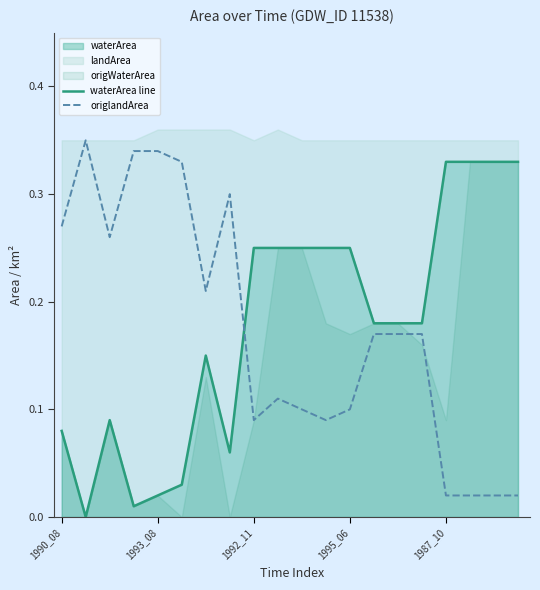

How many positive values does the waterArea line series have?

19